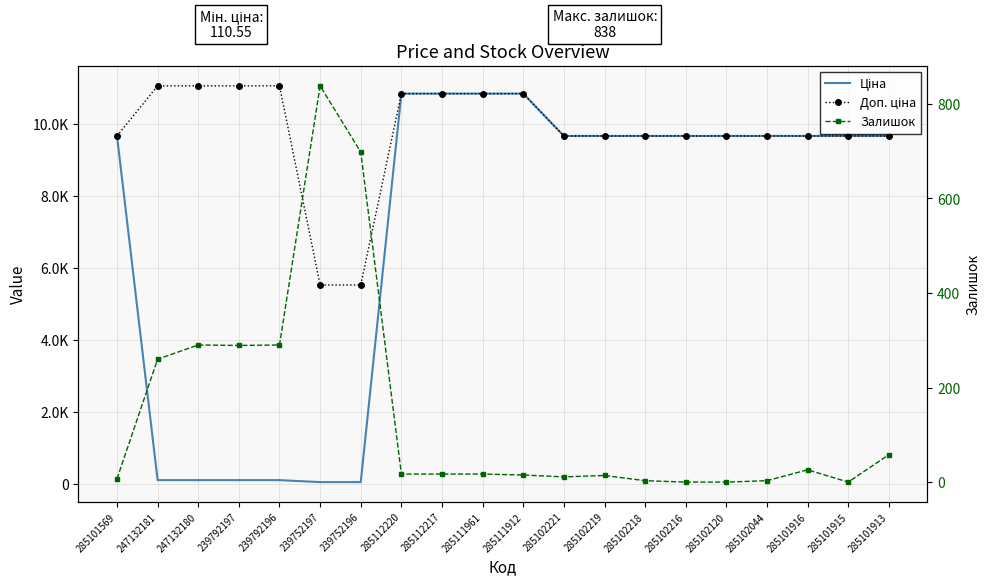

Which category has the highest value in the Доп. ціна series?

247132181